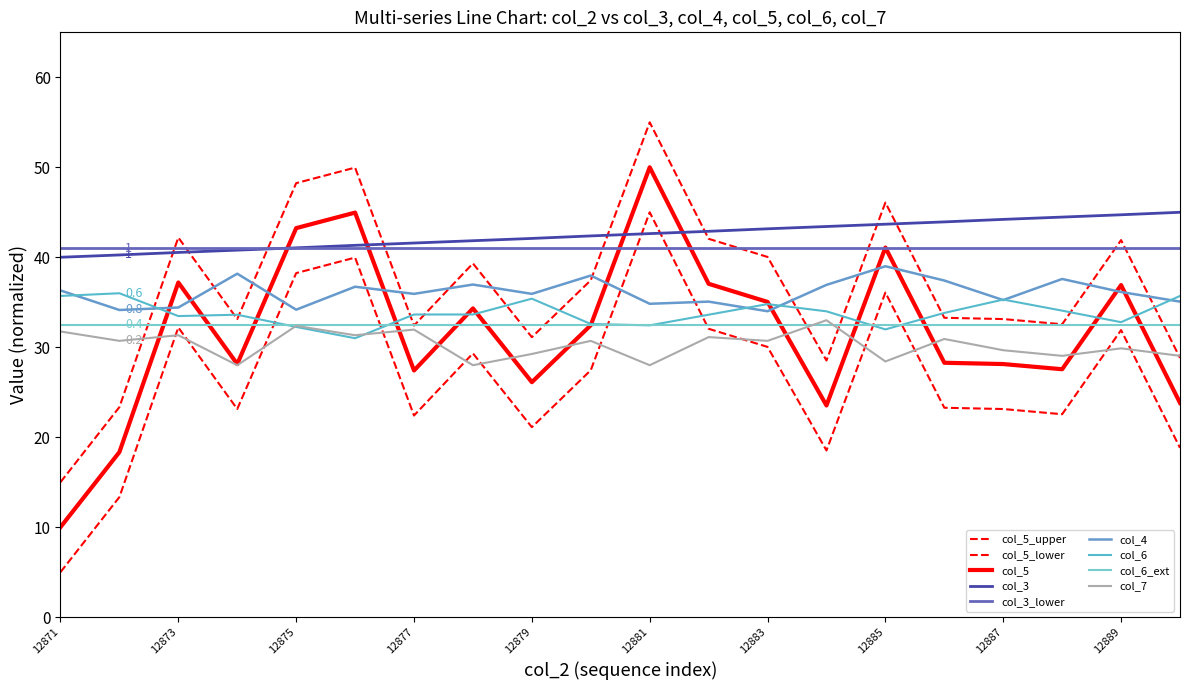

How many lines are shown in the chart?

9